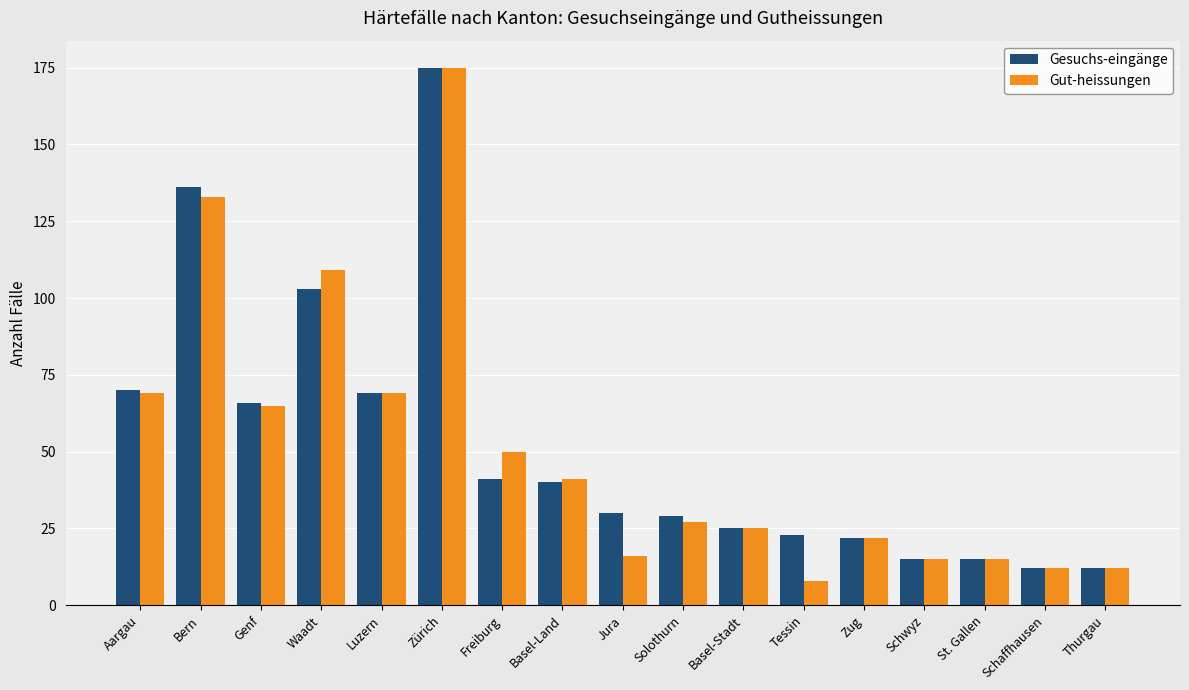

What is the difference between the second highest and minimum values in the Gut-heissungen series?

125